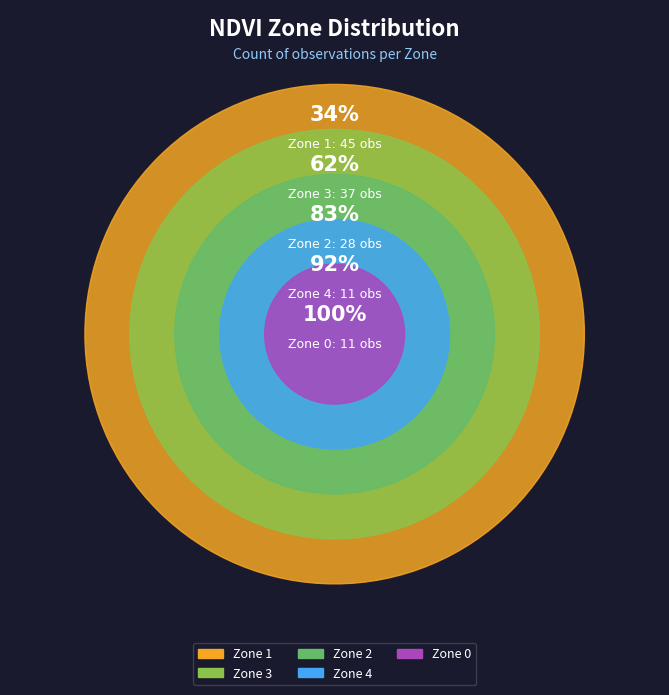

Approximately how many times larger is the value at Zone 2 compared to Zone 4?

2.5